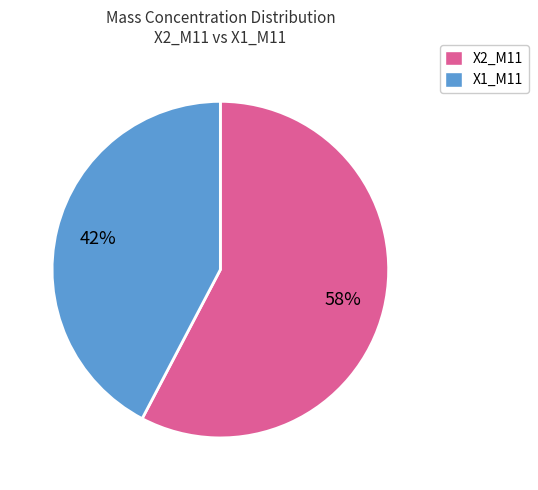

To the nearest percent, what is the average slice percentage?

50%